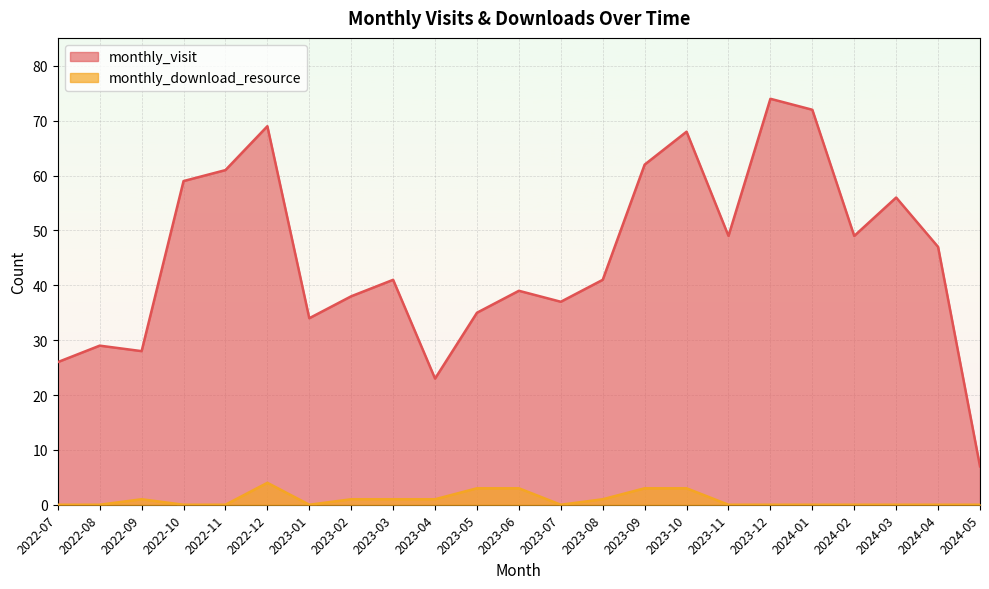

What is the value of the monthly_visit point at the 6th from the left?

69